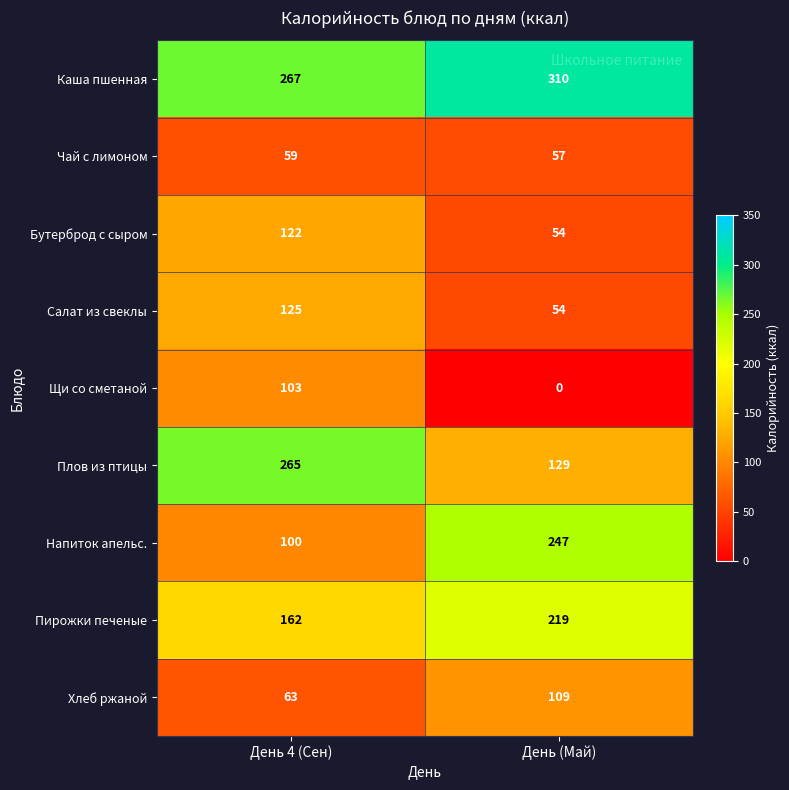

Reading left to right, extract all data points from this chart.

Каша пшенная: День 4 (Сен)=267	День (Май)=310
Чай с лимоном: День 4 (Сен)=59	День (Май)=57
Бутерброд с сыром: День 4 (Сен)=122	День (Май)=54
Салат из свеклы: День 4 (Сен)=125	День (Май)=54
Щи со сметаной: День 4 (Сен)=103	День (Май)=0
Плов из птицы: День 4 (Сен)=265	День (Май)=129
Напиток апельс.: День 4 (Сен)=100	День (Май)=247
Пирожки печеные: День 4 (Сен)=162	День (Май)=219
Хлеб ржаной: День 4 (Сен)=63	День (Май)=109